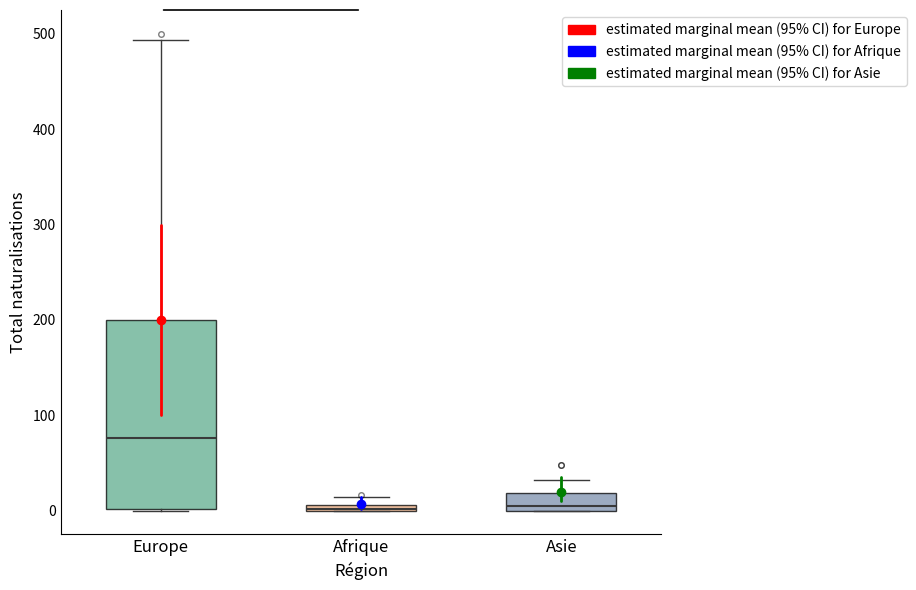

Which box is the tallest, from its lower edge to its upper edge?

Europe